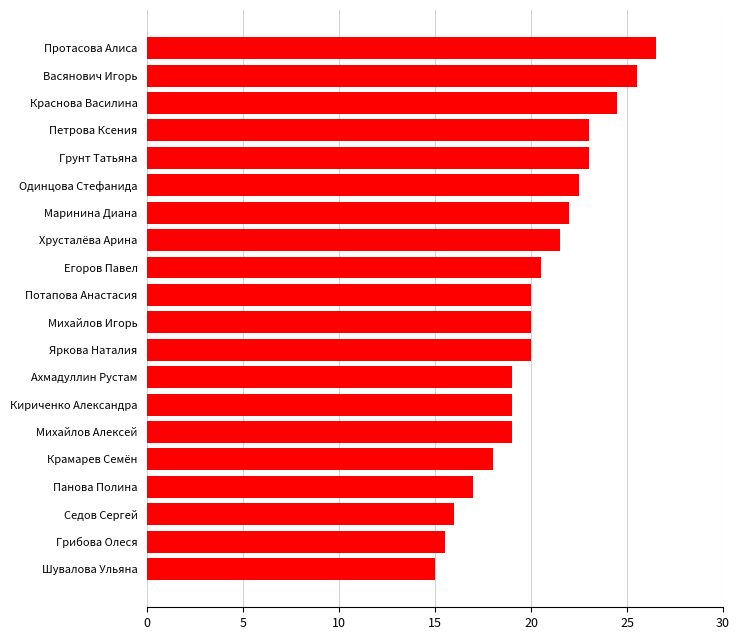

Reading top to bottom, transcribe all the data shown in this chart.

26.5	25.5	24.5	23.0	23.0	22.5	22.0	21.5	20.5	20.0	20.0	20.0	19.0	19.0	19.0	18.0	17.0	16.0	15.5	15.0